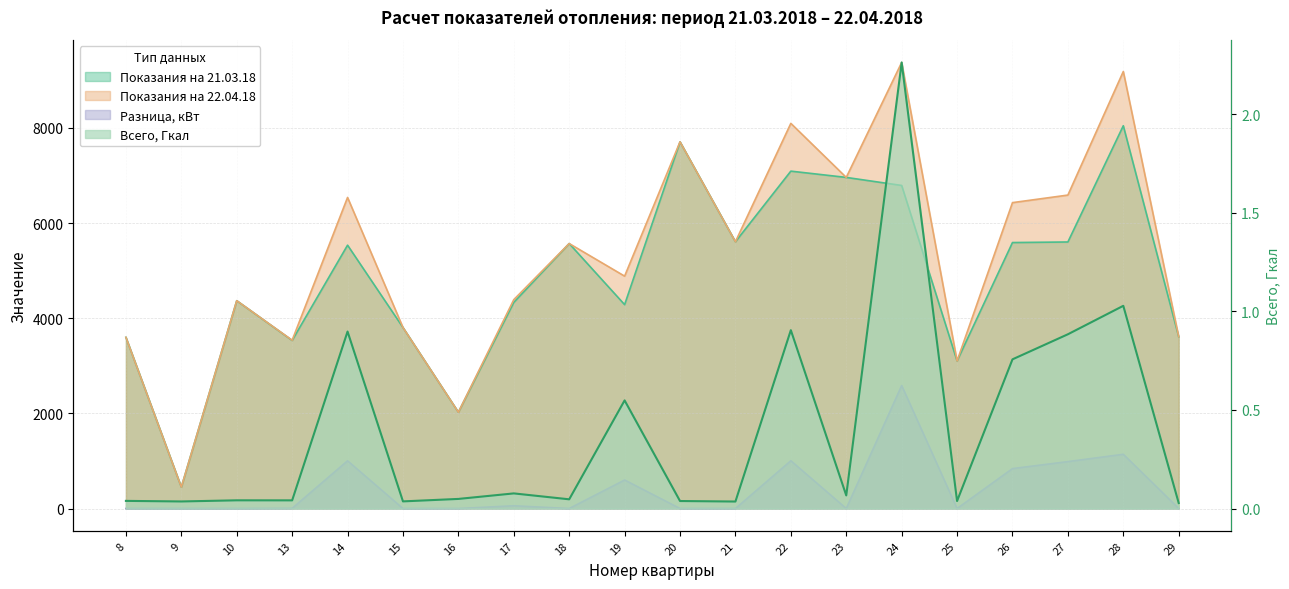

What is the highest value of the Всего, Гкал series?

2.3